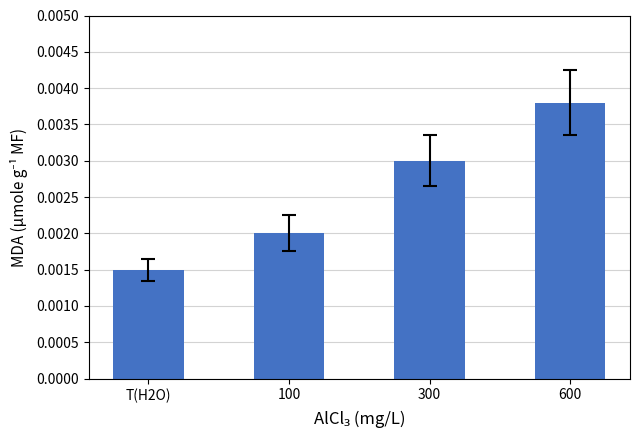

Which category has the lowest value across all series?

T(H2O)